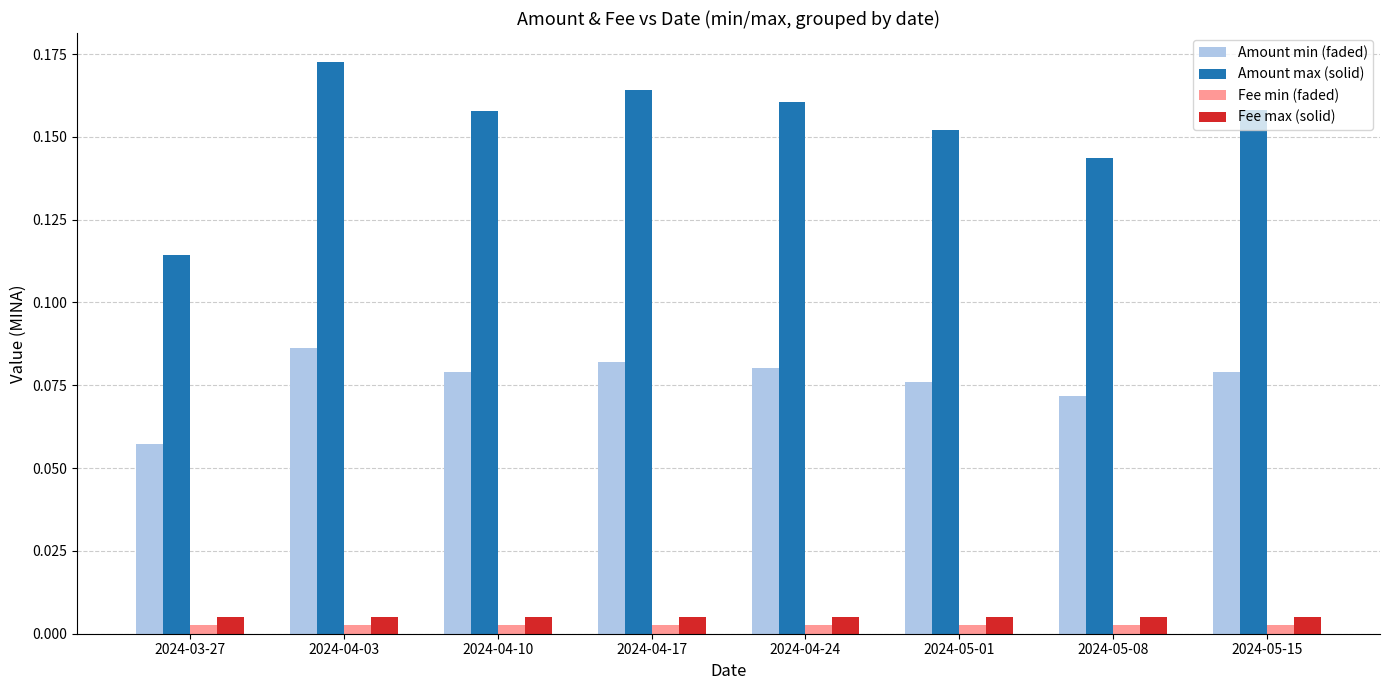

Count the number of categories in the chart.

8